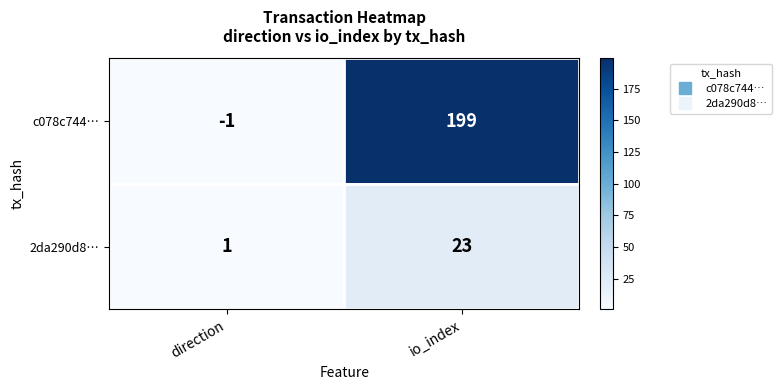

How many series are shown in this chart?

2